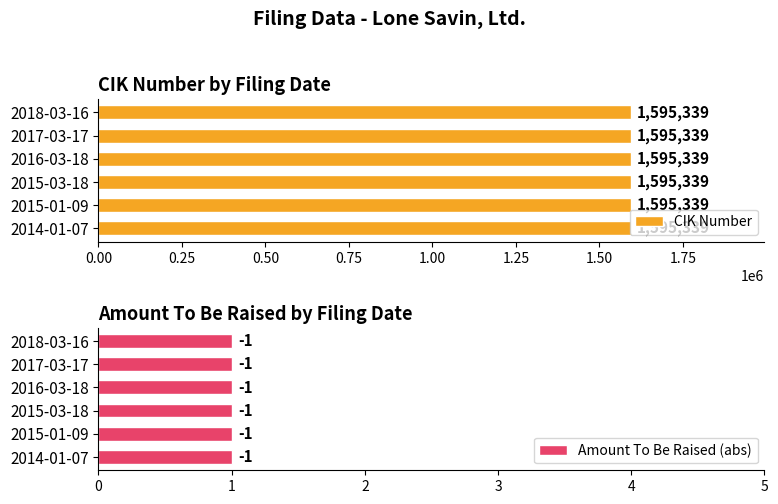

Which series has the largest total across all categories?

CIK Number